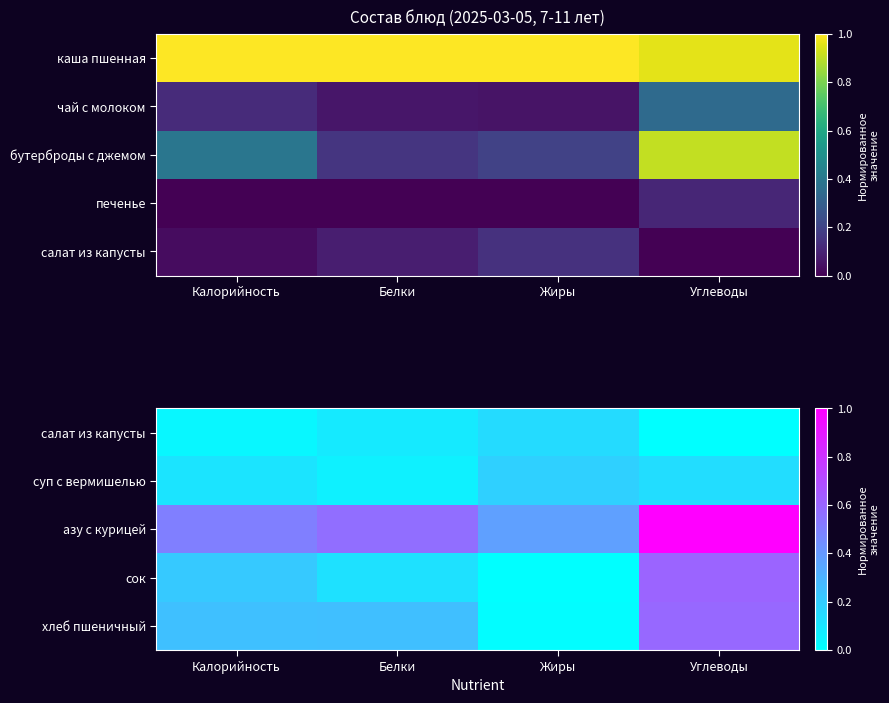

At how many categories does at least one series exceed 0?

4